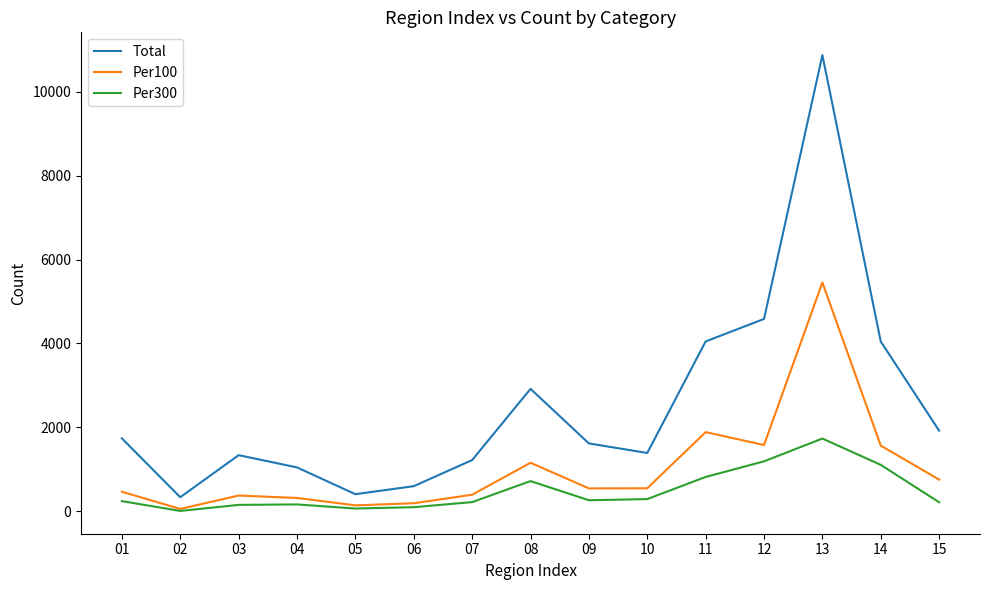

True or false: Per300 has more than 2 interior local peaks.

True